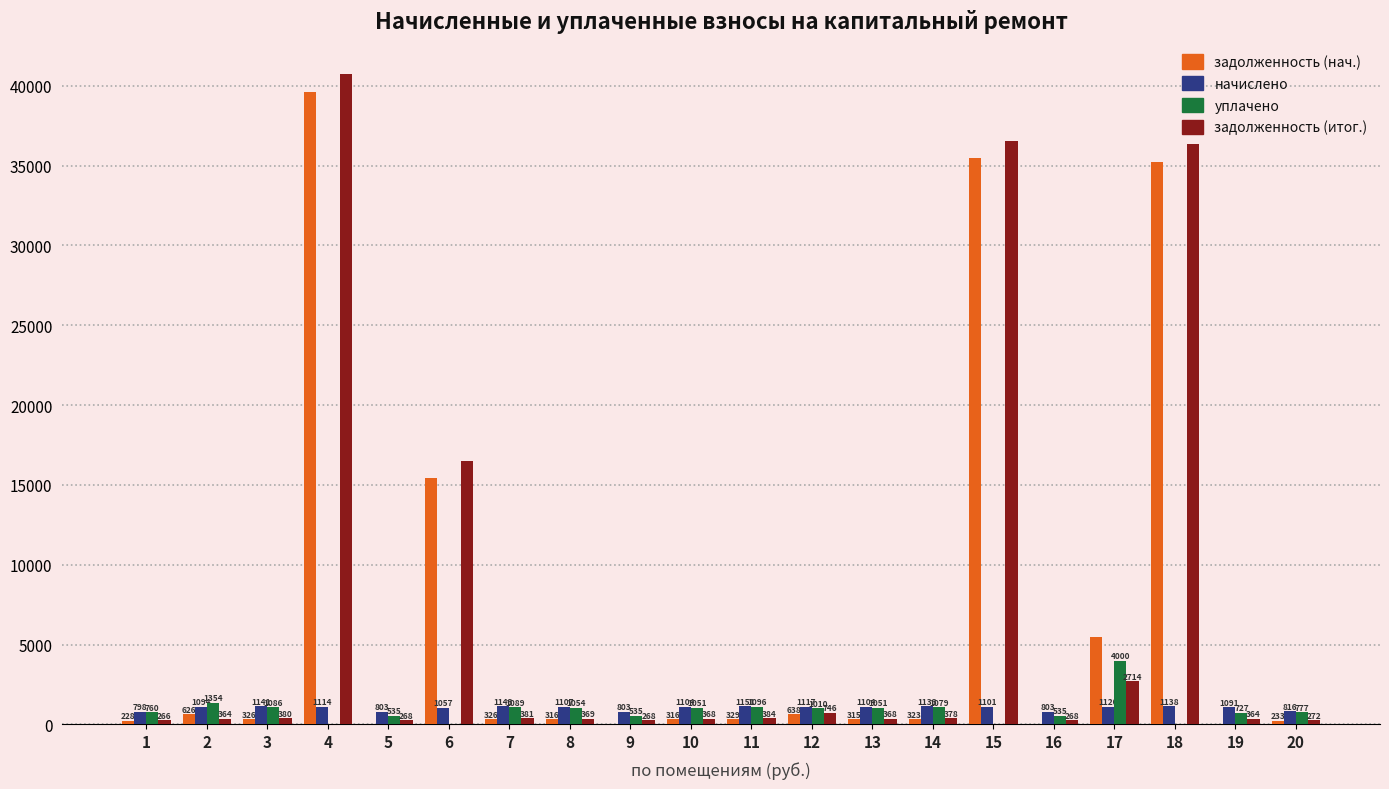

Which series changed the most between 6 and 17?

задолженность (итог.)